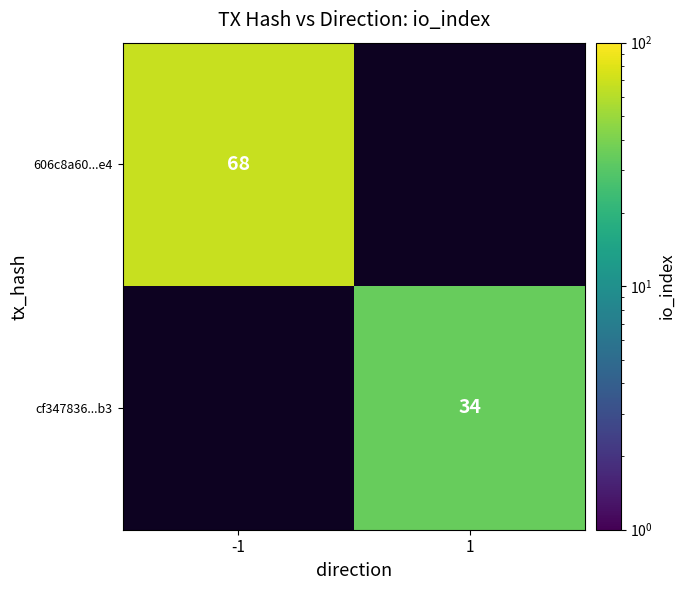

The 606c8a60...e4 series shows 94 at -1. True or false?

False